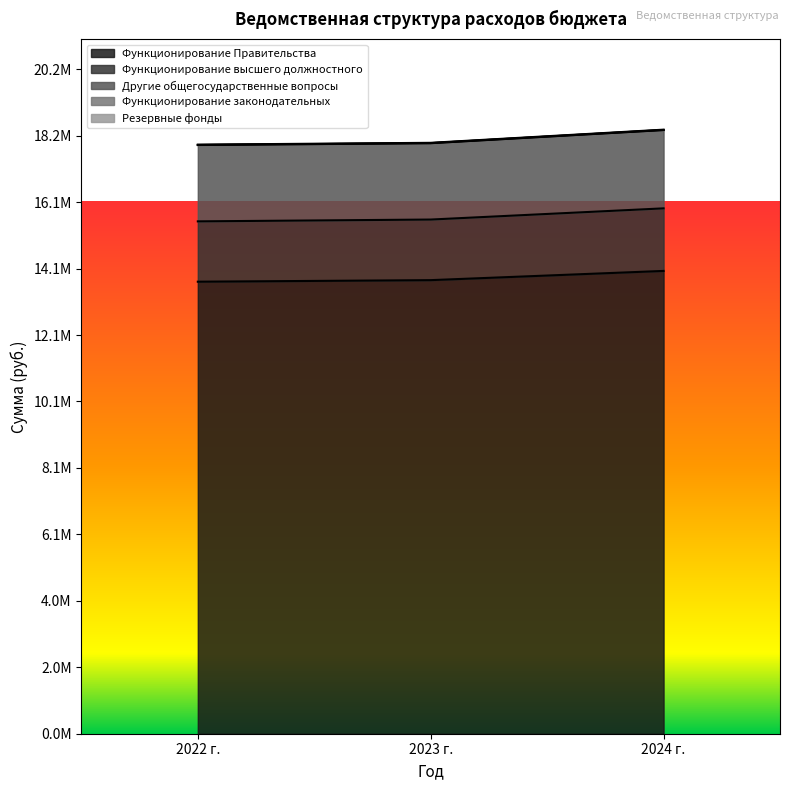

Is it true that Другие общегосударственные вопросы equals 17934420.0 at 2023 г.?

True